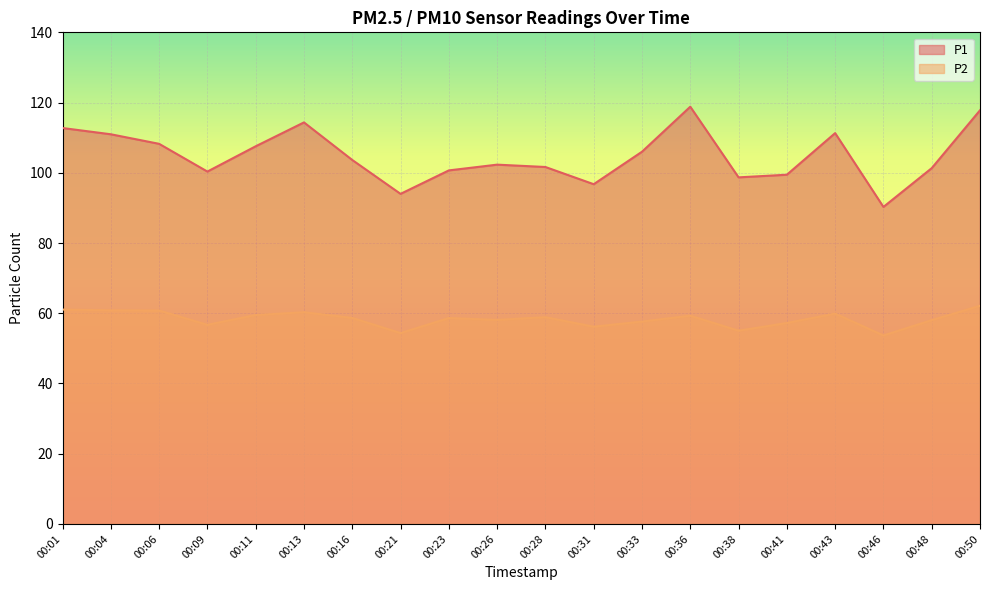

True or false: P2 and P1 cross at least once.

False